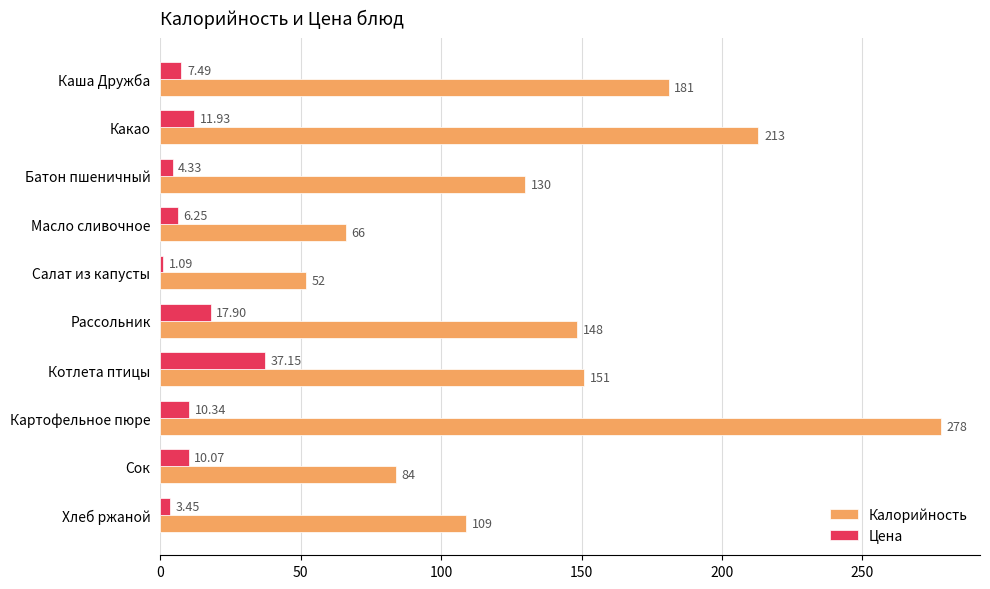

Rank the categories by Цена value from lowest to highest.

Салат из капусты, Хлеб ржаной, Батон пшеничный, Масло сливочное, Каша Дружба, Сок, Картофельное пюре, Какао, Рассольник, Котлета птицы